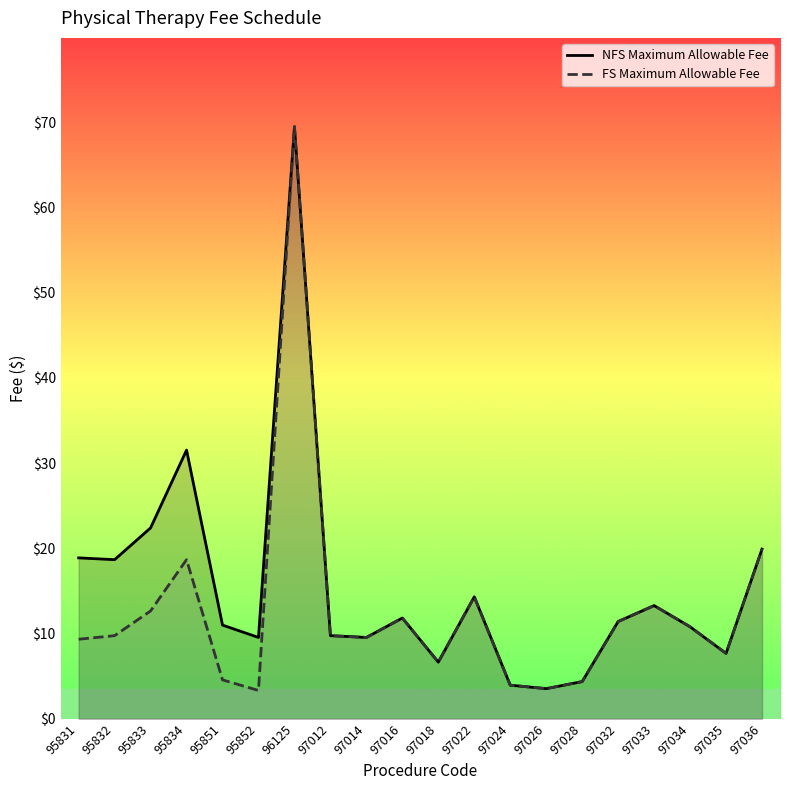

Where is the first local minimum for NFS Maximum Allowable Fee?

95832